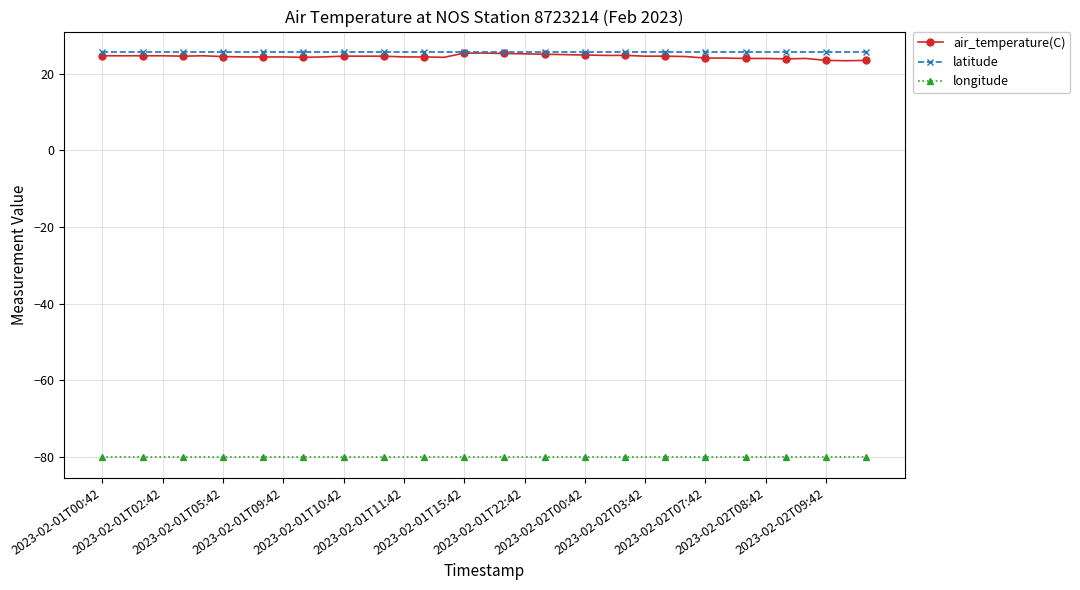

What is the value of the latitude point at the 30th from the left?

25.7